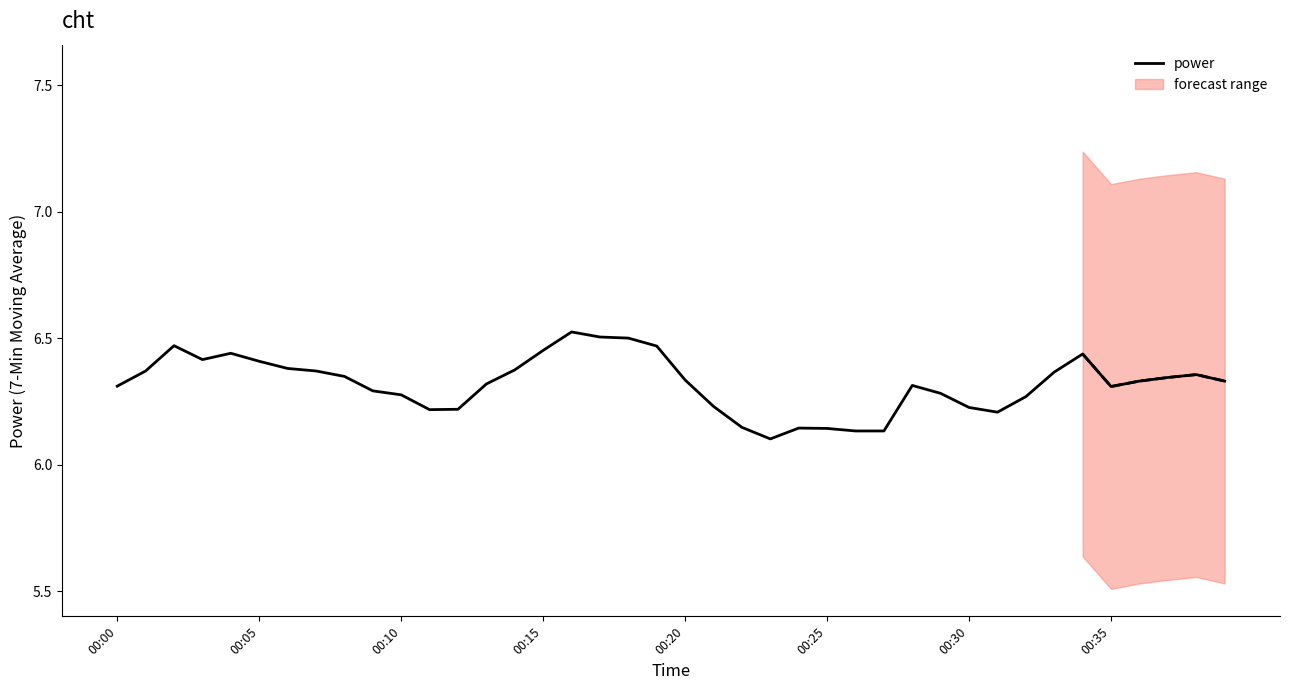

What is the difference between the maximum and minimum values?

0.4